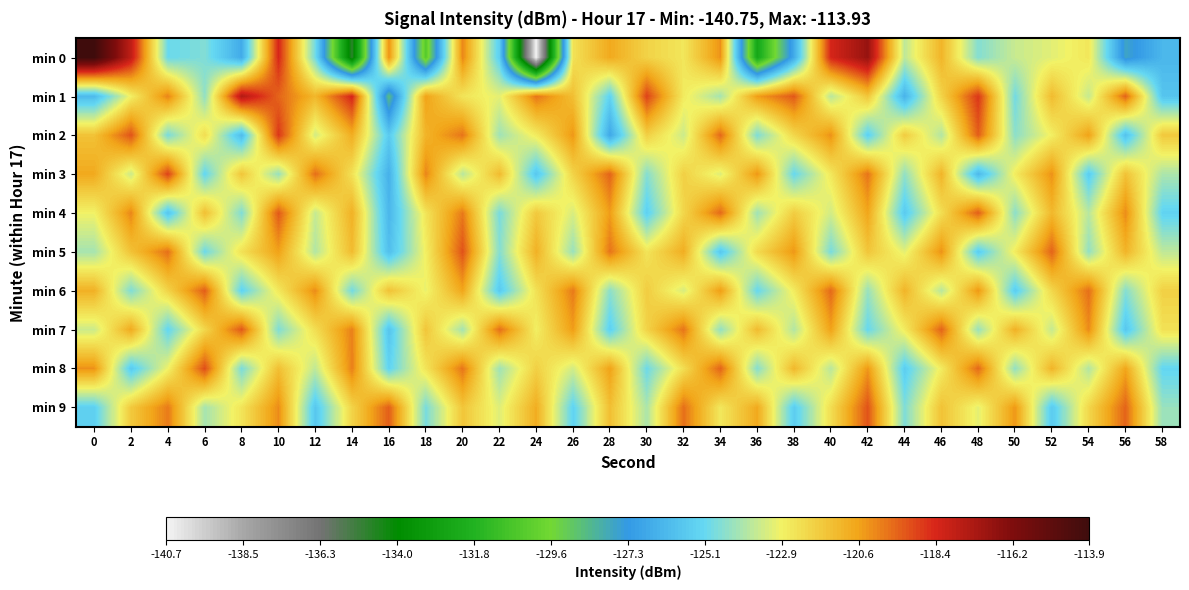

Reading right to left, list all the values displayed in this chart.

min 0: 58=-126.3	56=-127.7	54=-122.6	52=-123.1	50=-123.6	48=-124.6	46=-121.1	44=-123.7	42=-116.8	40=-118.3	38=-126.7	36=-132.4	34=-120.3	32=-122.6	30=-122.0	28=-120.8	26=-122.4	24=-140.7	22=-125.5	20=-120.1	18=-130.4	16=-120.3	14=-134.9	12=-124.9	10=-118.4	8=-126.7	6=-124.7	4=-125.1	2=-117.8	0=-113.9
min 1: 58=-125.8	56=-119.5	54=-123.6	52=-121.3	50=-124.9	48=-118.7	46=-122.0	44=-126.4	42=-121.6	40=-123.8	38=-119.3	36=-120.5	34=-124.1	32=-122.7	30=-118.9	28=-125.3	26=-121.4	24=-119.8	22=-123.1	20=-122.5	18=-120.6	16=-128.6	14=-118.3	12=-121.2	10=-119.5	8=-117.5	6=-124.4	4=-120.1	2=-122.8	0=-126.2
min 2: 58=-121.7	56=-125.9	54=-120.6	52=-122.8	50=-124.5	48=-119.4	46=-123.9	44=-121.8	42=-125.4	40=-120.3	38=-122.1	36=-124.7	34=-119.6	32=-123.5	30=-121.9	28=-126.8	26=-120.4	24=-122.7	22=-124.2	20=-119.8	18=-121.1	16=-125.6	14=-120.9	12=-123.4	10=-118.7	8=-126.1	6=-122.3	4=-124.8	2=-119.2	0=-121.5
min 3: 58=-124.0	56=-121.5	54=-125.5	52=-120.3	50=-122.7	48=-126.2	46=-121.1	44=-124.4	42=-119.8	40=-122.6	38=-125.1	36=-120.4	34=-123.2	32=-121.9	30=-124.6	28=-119.5	26=-122.0	24=-125.7	22=-121.3	20=-123.8	18=-120.1	16=-126.5	14=-122.4	12=-119.7	10=-124.3	8=-121.6	6=-125.2	4=-118.9	2=-123.5	0=-120.8
min 4: 58=-125.3	56=-120.2	54=-123.8	52=-121.2	50=-124.5	48=-119.4	46=-122.3	44=-125.6	42=-120.7	40=-123.4	38=-121.8	36=-124.2	34=-119.6	32=-122.1	30=-125.4	28=-120.5	26=-123.3	24=-121.7	22=-124.8	20=-119.9	18=-122.5	16=-126.3	14=-121.0	12=-123.6	10=-119.3	8=-124.7	6=-121.4	4=-125.8	2=-120.1	0=-122.9
min 5: 58=-123.7	56=-121.1	54=-124.4	52=-119.5	50=-122.7	48=-125.5	46=-120.3	44=-123.1	42=-121.6	40=-124.8	38=-120.4	36=-122.2	34=-125.7	32=-120.9	30=-122.5	28=-119.8	26=-124.3	24=-121.0	22=-124.6	20=-119.2	18=-122.8	16=-126.0	14=-121.3	12=-123.9	10=-120.6	8=-122.4	6=-125.0	4=-119.7	2=-121.5	0=-124.1
min 6: 58=-121.9	56=-124.6	54=-119.7	52=-122.1	50=-125.5	48=-120.4	46=-123.8	44=-121.1	42=-124.3	40=-119.6	38=-122.7	36=-125.1	34=-120.5	32=-123.3	30=-121.8	28=-124.5	26=-119.9	24=-122.4	22=-125.6	20=-120.7	18=-123.0	16=-121.5	14=-124.9	12=-120.2	10=-122.6	8=-125.3	6=-119.4	4=-122.0	2=-124.7	0=-121.0
min 7: 58=-122.4	56=-125.7	54=-120.2	52=-123.6	50=-121.0	48=-124.3	46=-119.5	44=-122.7	42=-125.1	40=-120.6	38=-123.9	36=-121.3	34=-124.4	32=-119.8	30=-122.0	28=-125.4	26=-120.5	24=-122.8	22=-119.7	20=-124.1	18=-121.6	16=-125.8	14=-120.0	12=-122.3	10=-124.7	8=-119.3	6=-122.1	4=-125.2	2=-120.8	0=-123.5
min 8: 58=-125.2	56=-120.7	54=-123.9	52=-121.1	50=-124.4	48=-119.6	46=-122.7	44=-125.5	42=-120.4	40=-123.8	38=-121.2	36=-124.6	34=-119.5	32=-122.3	30=-125.0	28=-120.6	26=-123.4	24=-121.9	22=-124.2	20=-119.8	18=-122.5	16=-125.3	14=-120.0	12=-123.7	10=-121.4	8=-124.8	6=-119.1	4=-122.9	2=-125.6	0=-120.3
min 9: 58=-124.3	56=-119.5	54=-122.1	52=-125.6	50=-120.4	48=-123.1	46=-121.5	44=-124.7	42=-119.2	40=-122.3	38=-125.5	36=-120.8	34=-122.6	32=-119.7	30=-124.0	28=-121.4	26=-125.3	24=-120.9	22=-123.2	20=-121.6	18=-124.8	16=-119.4	14=-122.0	12=-125.7	10=-120.2	8=-122.5	6=-124.1	4=-119.9	2=-121.7	0=-125.4